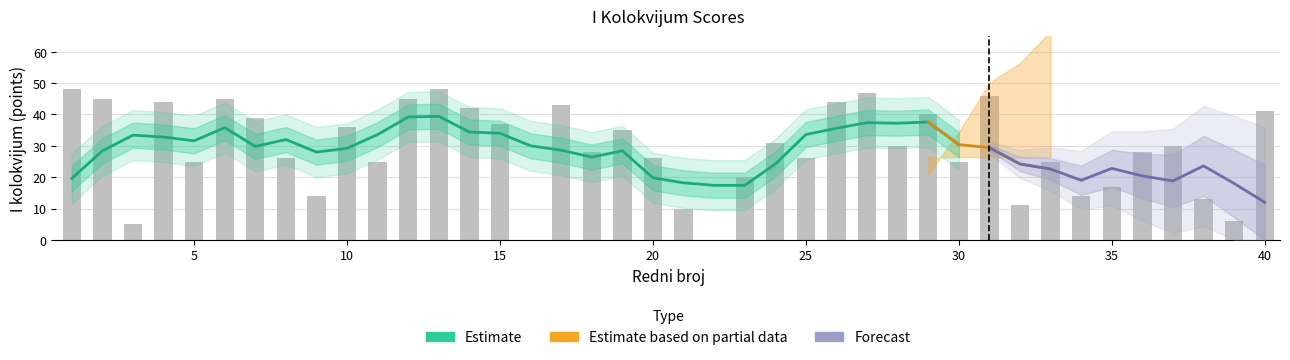

What value does the data have at 35, to the nearest 5?

15